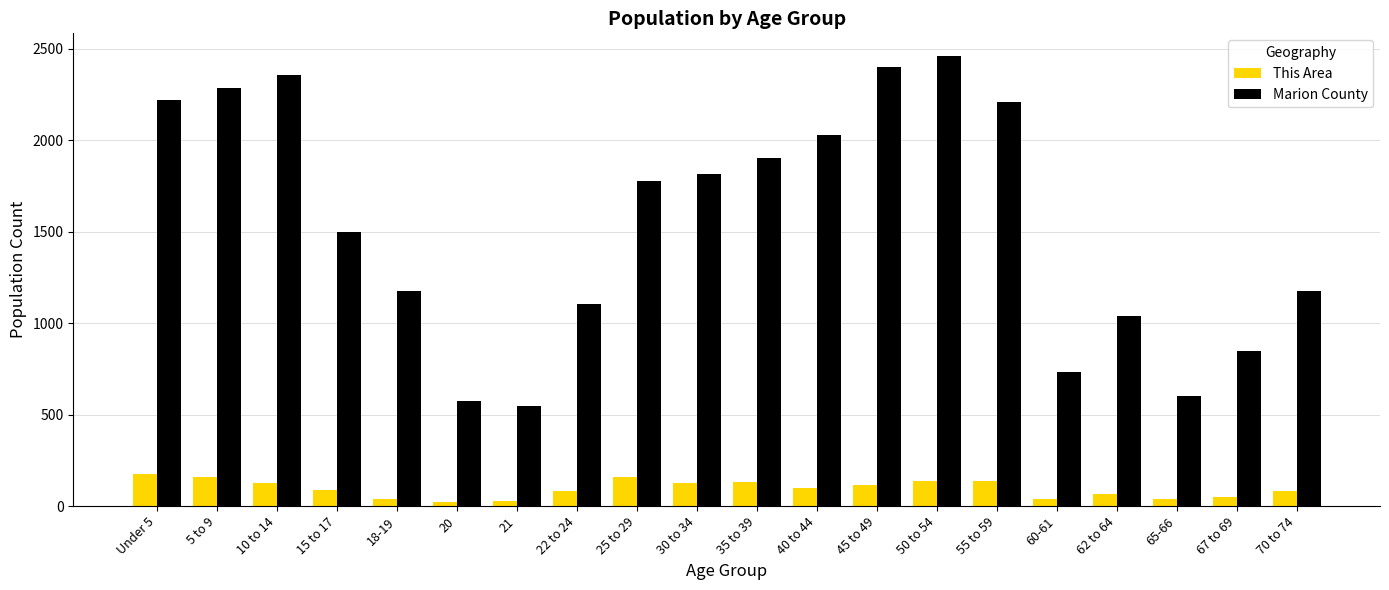

The value of Marion County at 5 to 9 is 2286. True or false?

True